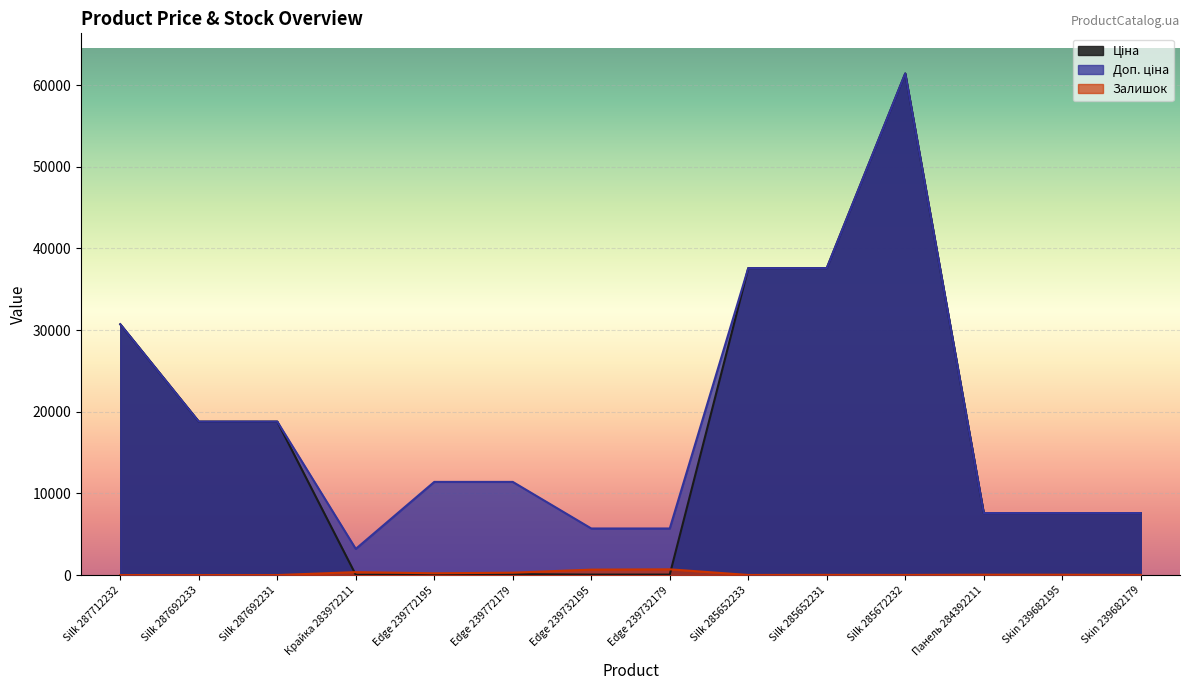

At which category is the sum across all series the highest?

Silk 285672232